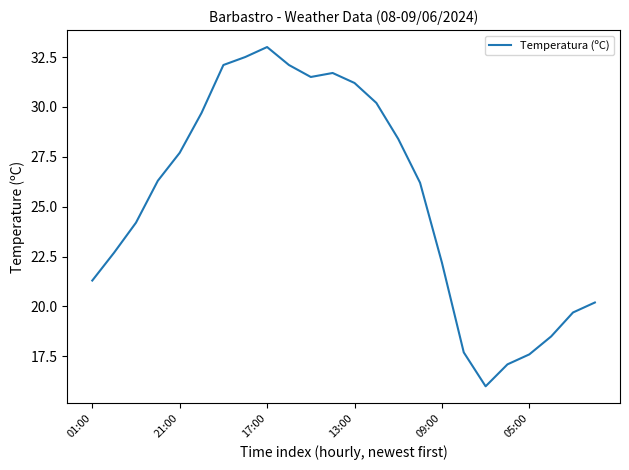

True or false: the data has more than 2 interior local peaks.

False